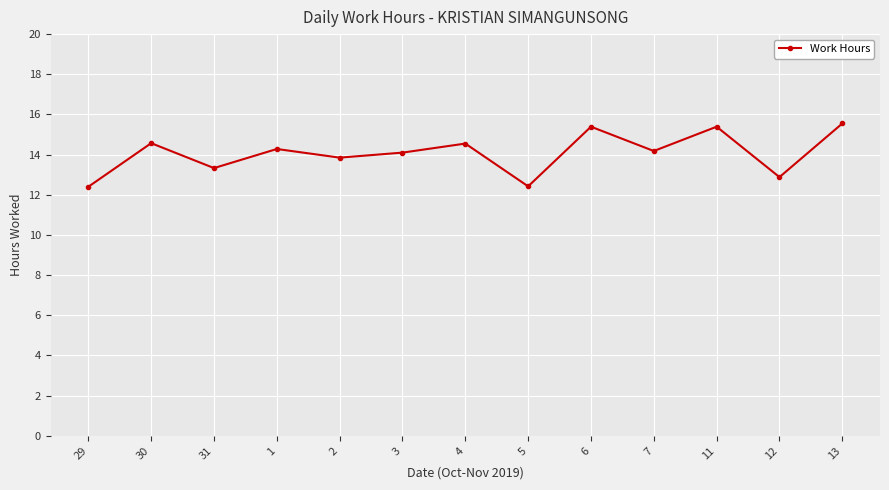

At which category does the data reach its first local valley?

31